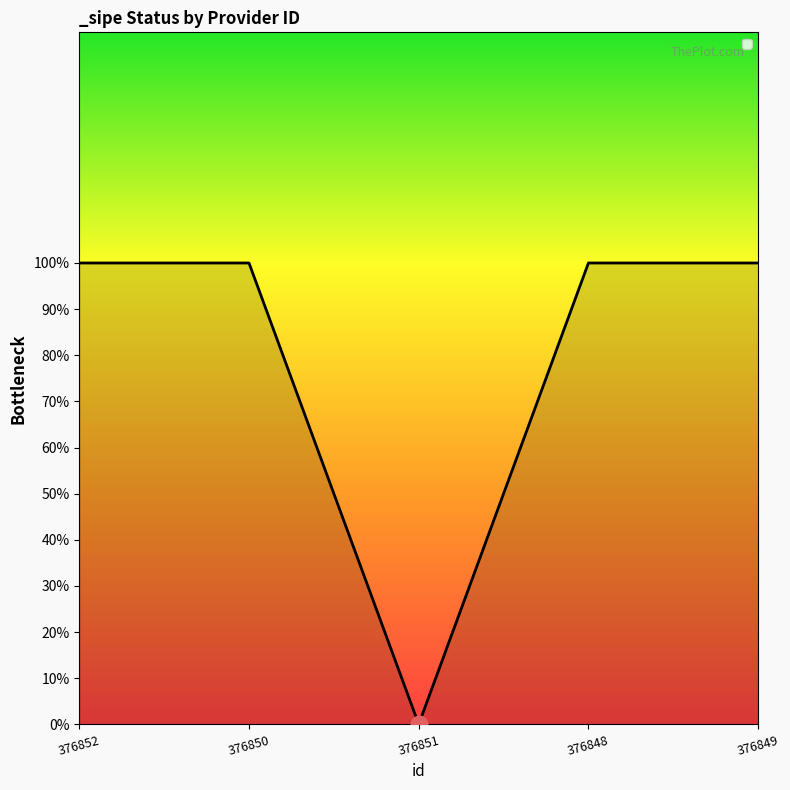

Does the chart display data point markers on the line(s)?

No